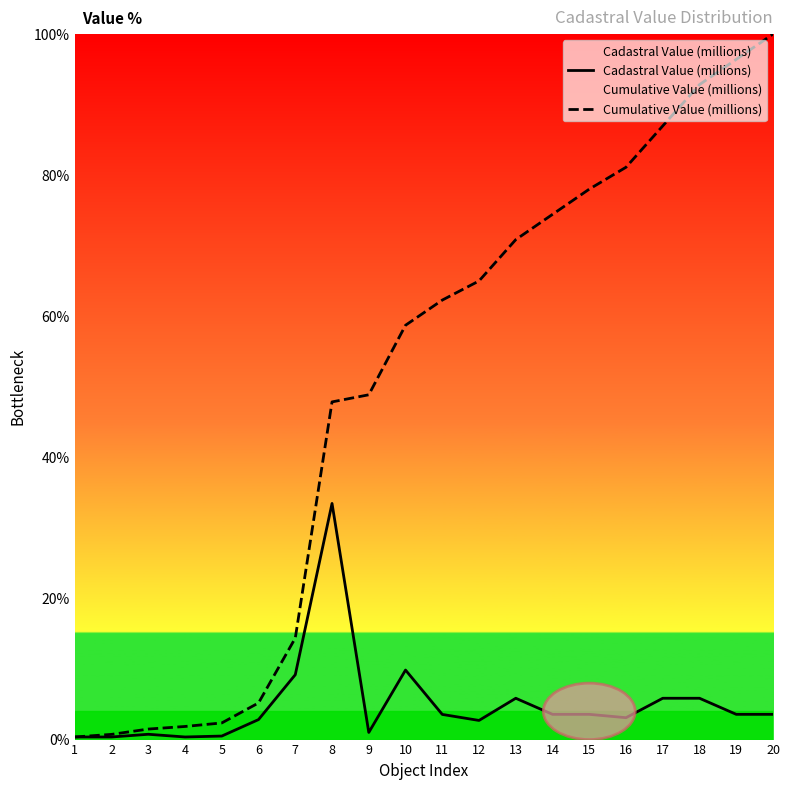

True or false: Cumulative Value (millions) and Cadastral Value (millions) intersect in this chart.

False